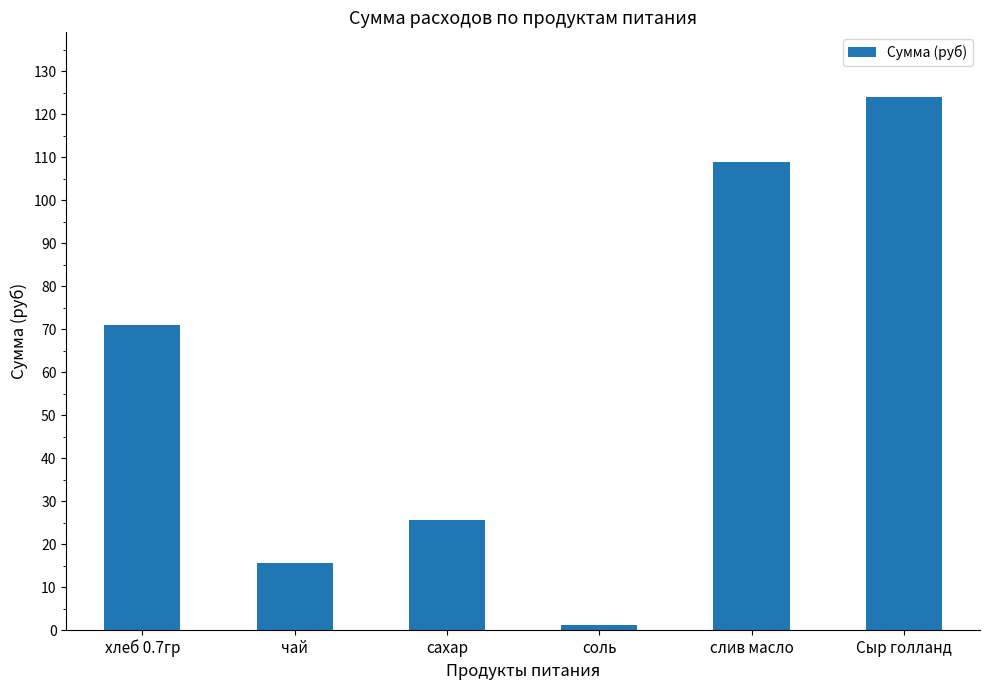

Which label corresponds to the smallest value in the chart?

соль